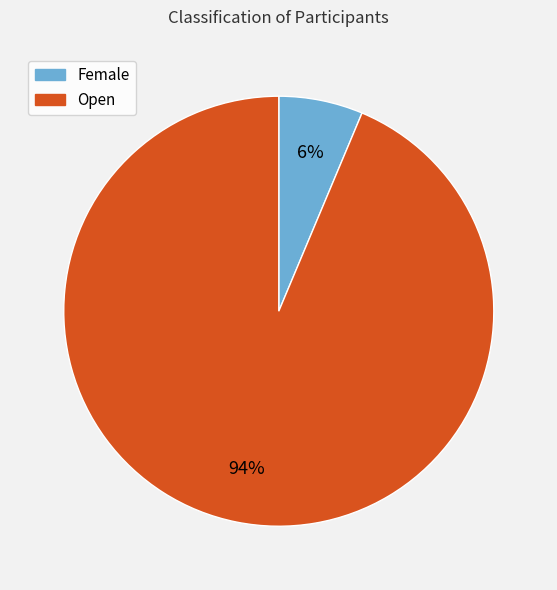

Is it true that Female is 6% of the pie?

True